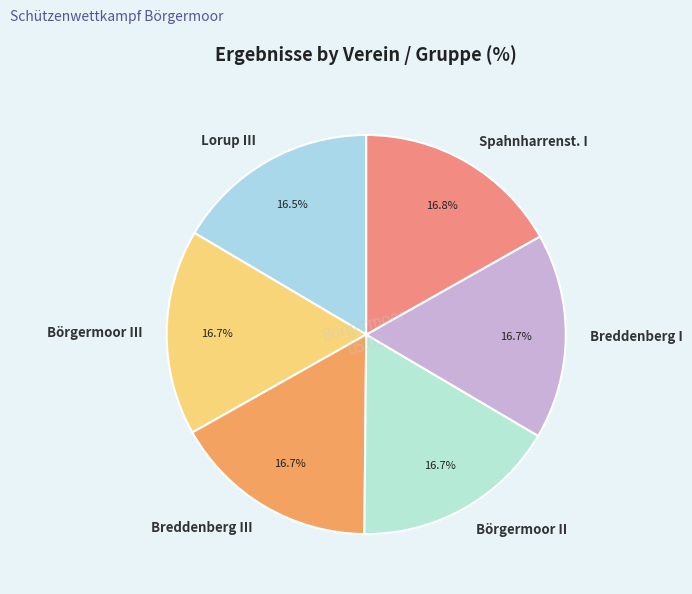

Count the number of slices in the pie.

6